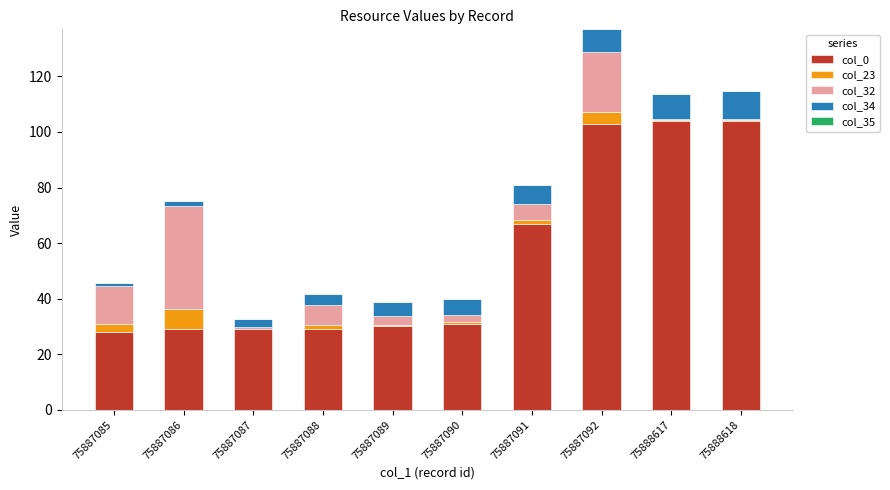

At which category is the sum across all series the highest?

75887092